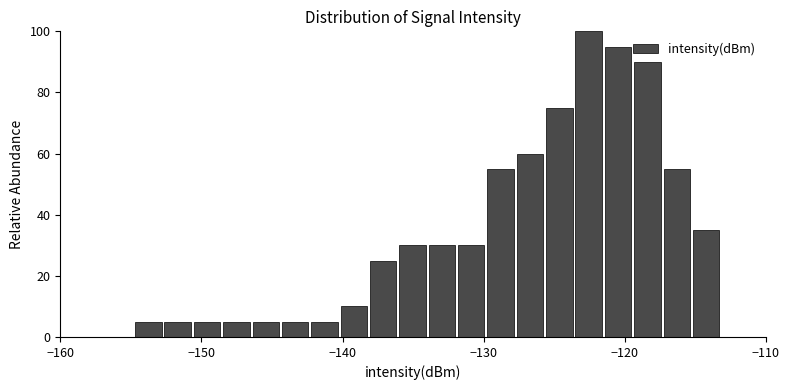

Read against the x-axis, roughly where is the centre of the tallest bar?

-123